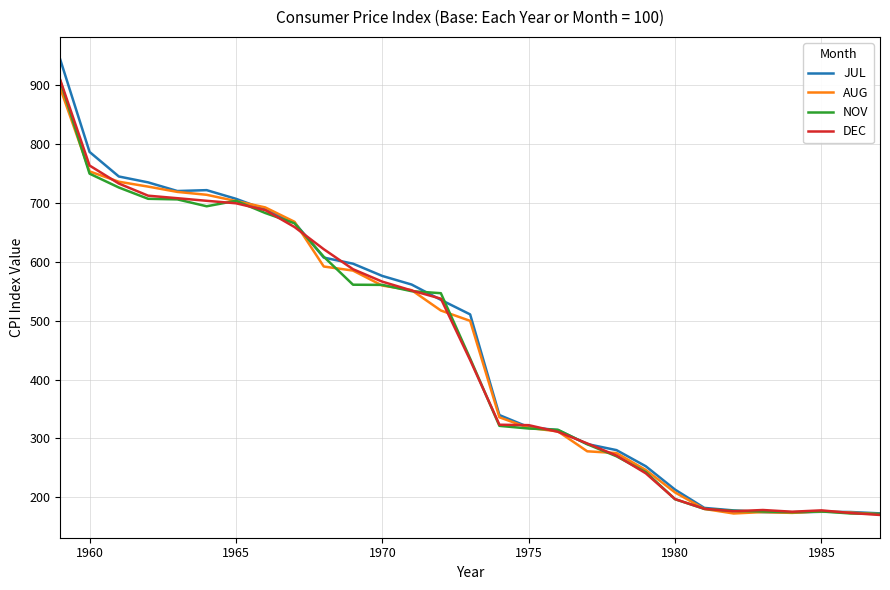

What is the maximum value shown in the chart?

943.3